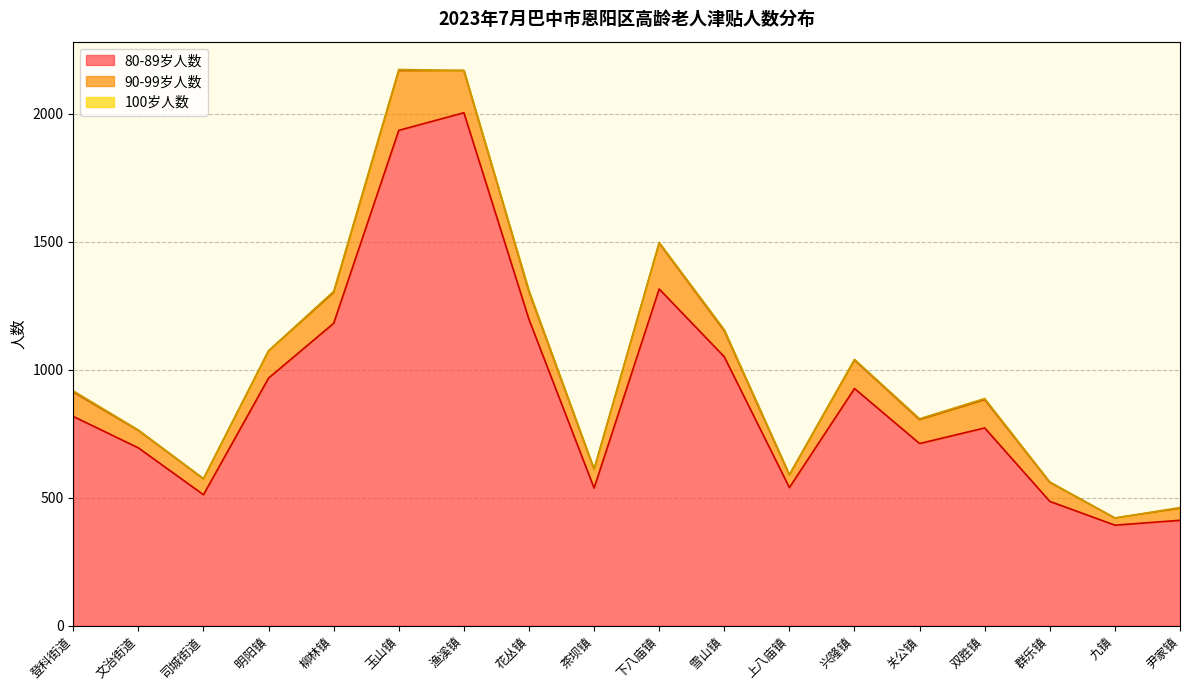

Reading left to right, list all the values displayed in this chart.

80-89岁人数: 登科街道=818	文治街道=695	司城街道=512	明阳镇=968	柳林镇=1182	玉山镇=1936	渔溪镇=2005	花丛镇=1197	茶坝镇=538	下八庙镇=1316	雪山镇=1051	上八庙镇=540	兴隆镇=927	关公镇=712	双胜镇=773	群乐镇=486	九镇=393	尹家镇=412
90-99岁人数: 登科街道=95	文治街道=68	司城街道=62	明阳镇=106	柳林镇=120	玉山镇=233	渔溪镇=165	花丛镇=108	茶坝镇=73	下八庙镇=179	雪山镇=101	上八庙镇=49	兴隆镇=111	关公镇=93	双胜镇=110	群乐镇=74	九镇=28	尹家镇=47
100岁人数: 登科街道=5	文治街道=2	司城街道=1	明阳镇=1	柳林镇=5	玉山镇=5	渔溪镇=0	花丛镇=5	茶坝镇=1	下八庙镇=3	雪山镇=5	上八庙镇=2	兴隆镇=3	关公镇=4	双胜镇=5	群乐镇=2	九镇=0	尹家镇=3